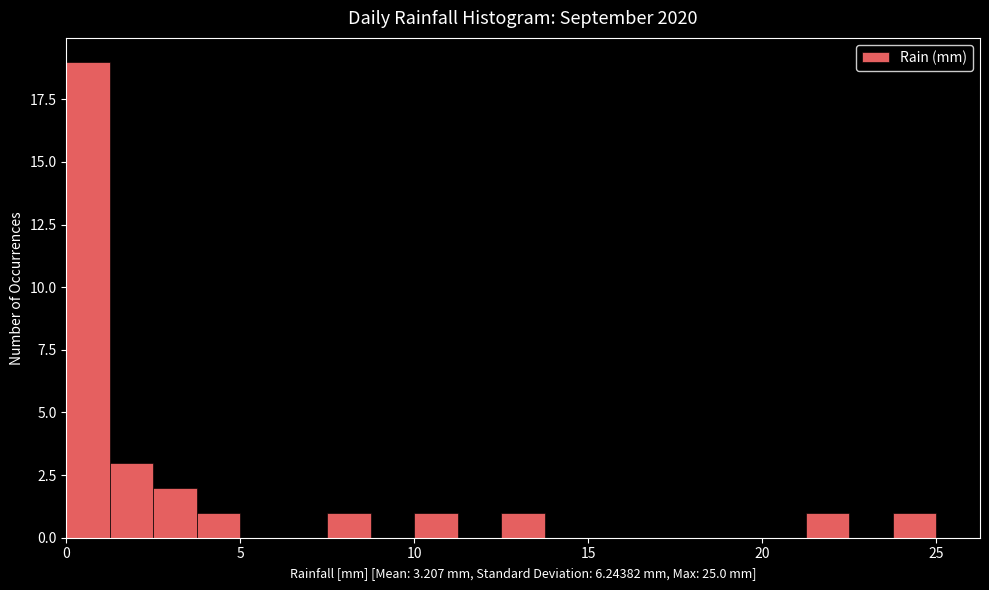

Read against the x-axis, roughly where is the centre of the tallest bar?

0.5